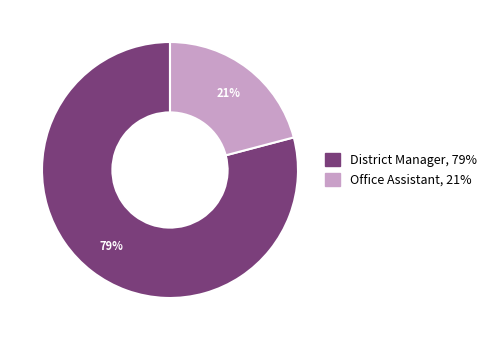

Combined, do Office Assistant and District Manager account for over 50%?

Yes